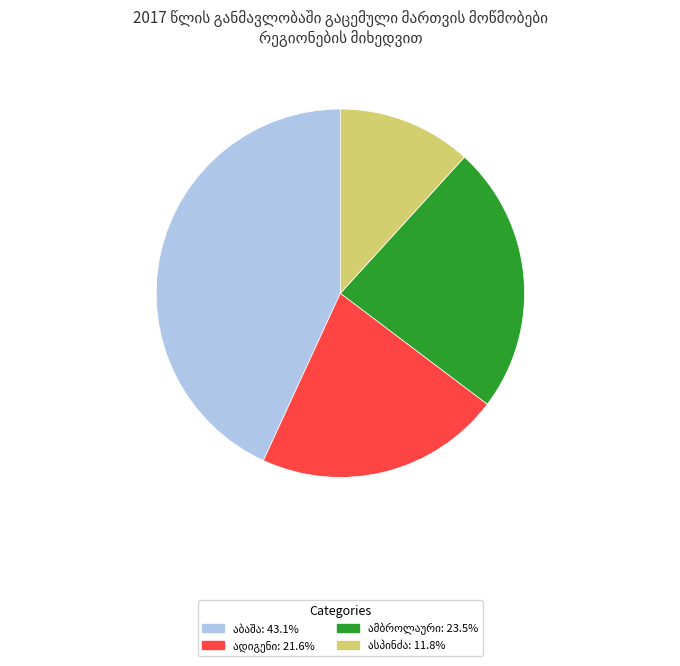

Is there a majority slice in this chart?

No